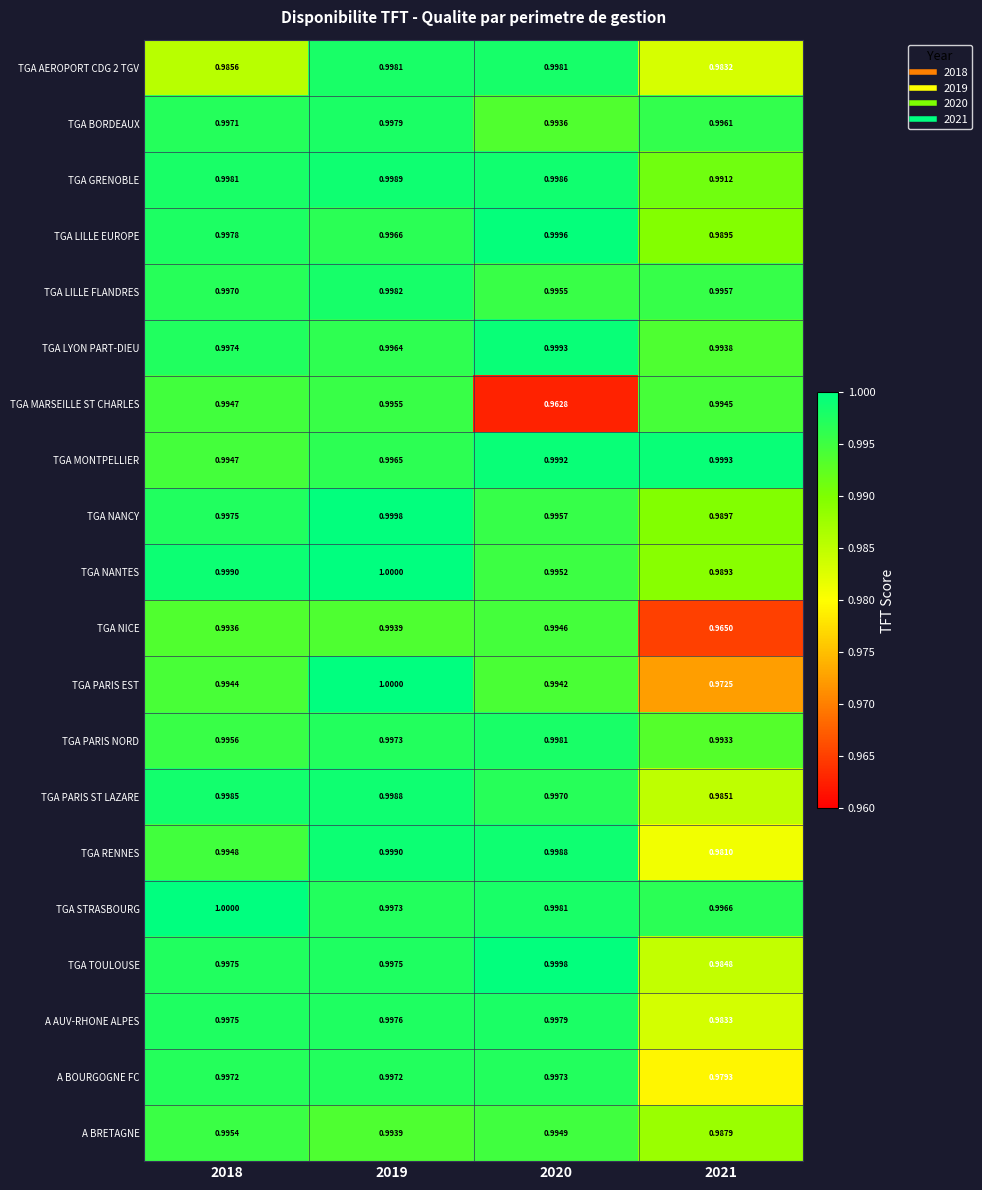

Which series has the largest total across all categories?

TGA STRASBOURG